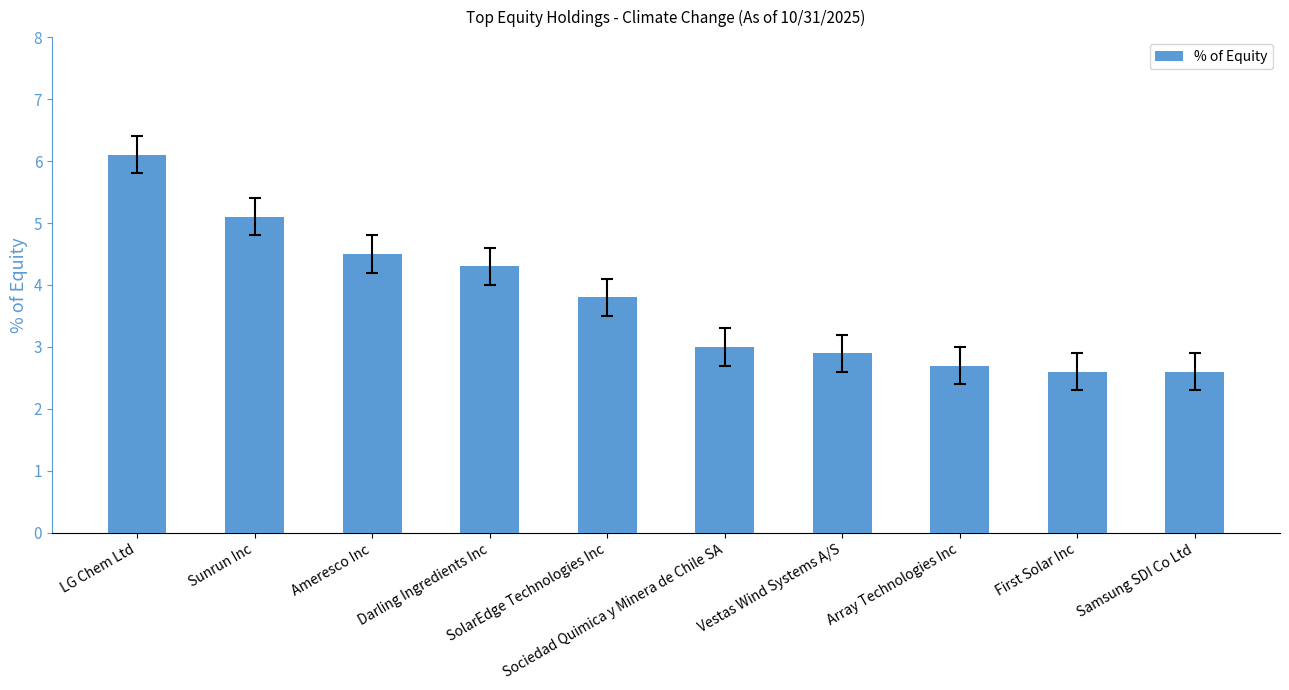

What is the minimum value shown in the chart?

2.6